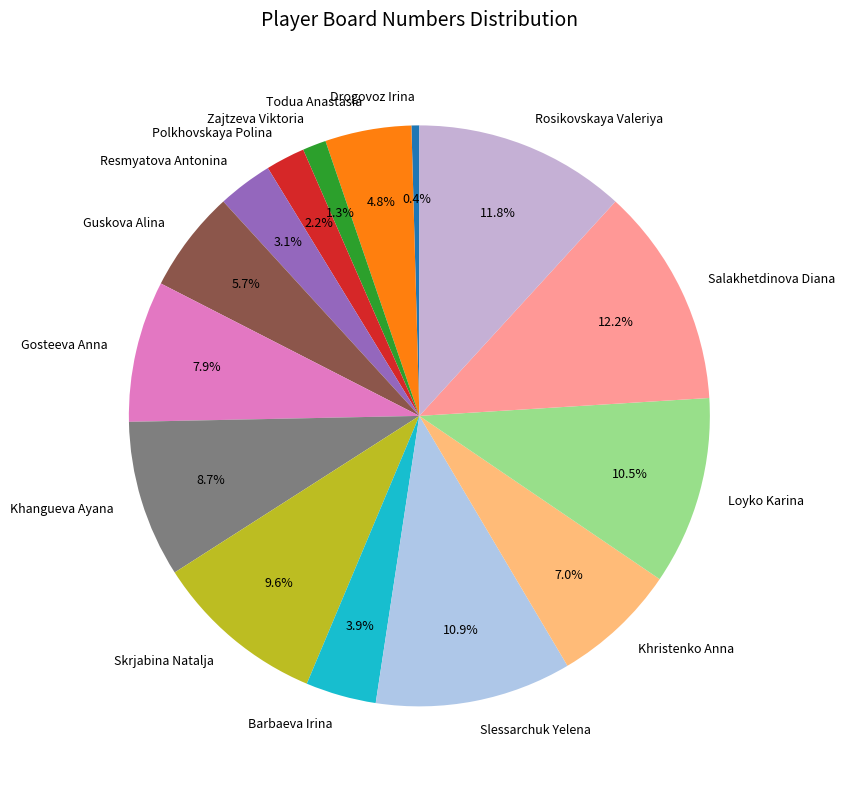

To the nearest percent, what portion does Resmyatova Antonina represent?

3%